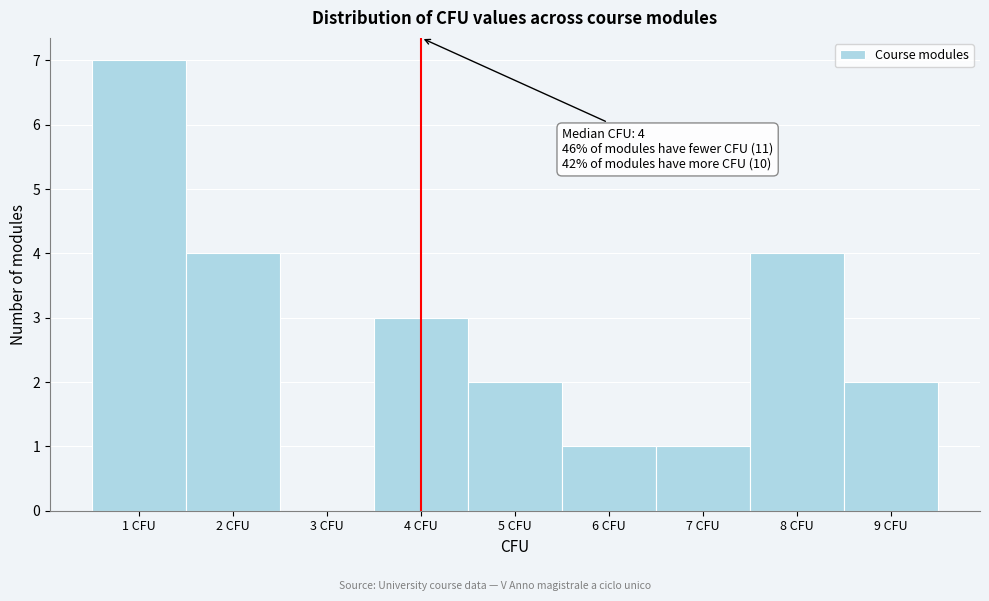

Over which range of the x-axis is the bar tallest?

0.5 to 1.5